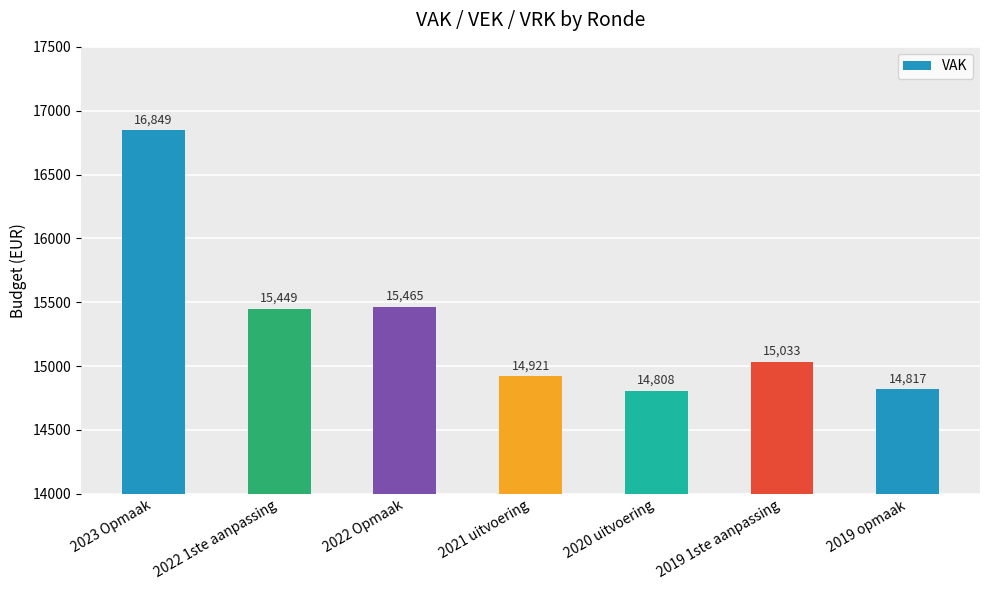

Between 2022 1ste aanpassing and 2020 uitvoering, which is larger?

2022 1ste aanpassing